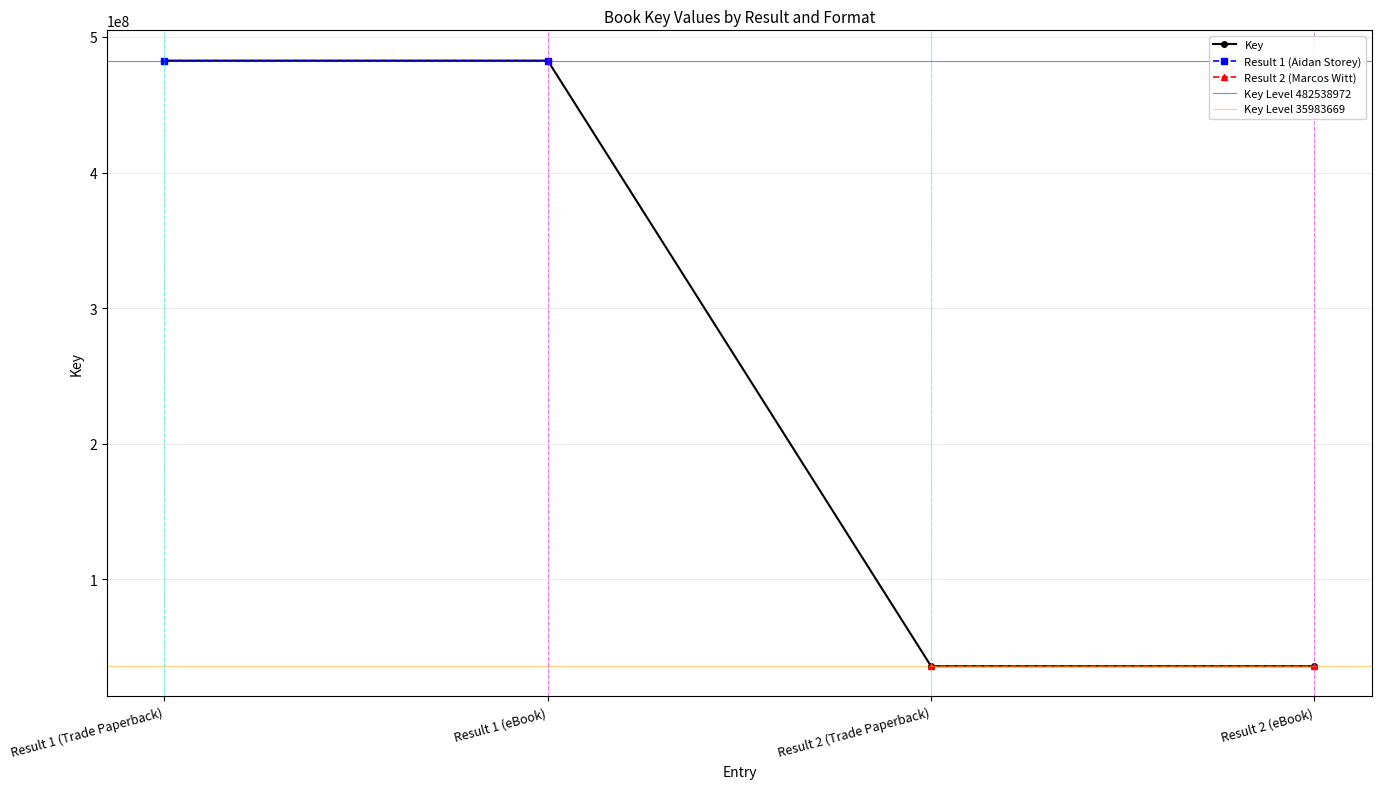

True or false: the data has more than 1 interior local peaks.

False